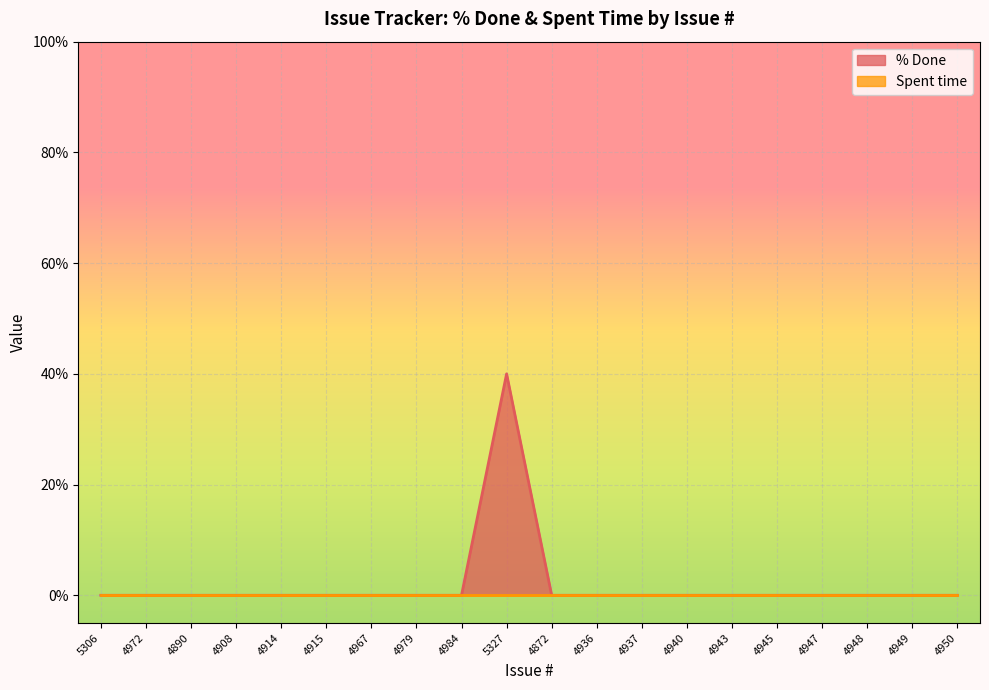

Reading right to left, what are all the values shown in this chart?

0	0	0	0	0	0	0	0	0	0	40	0	0	0	0	0	0	0	0	0